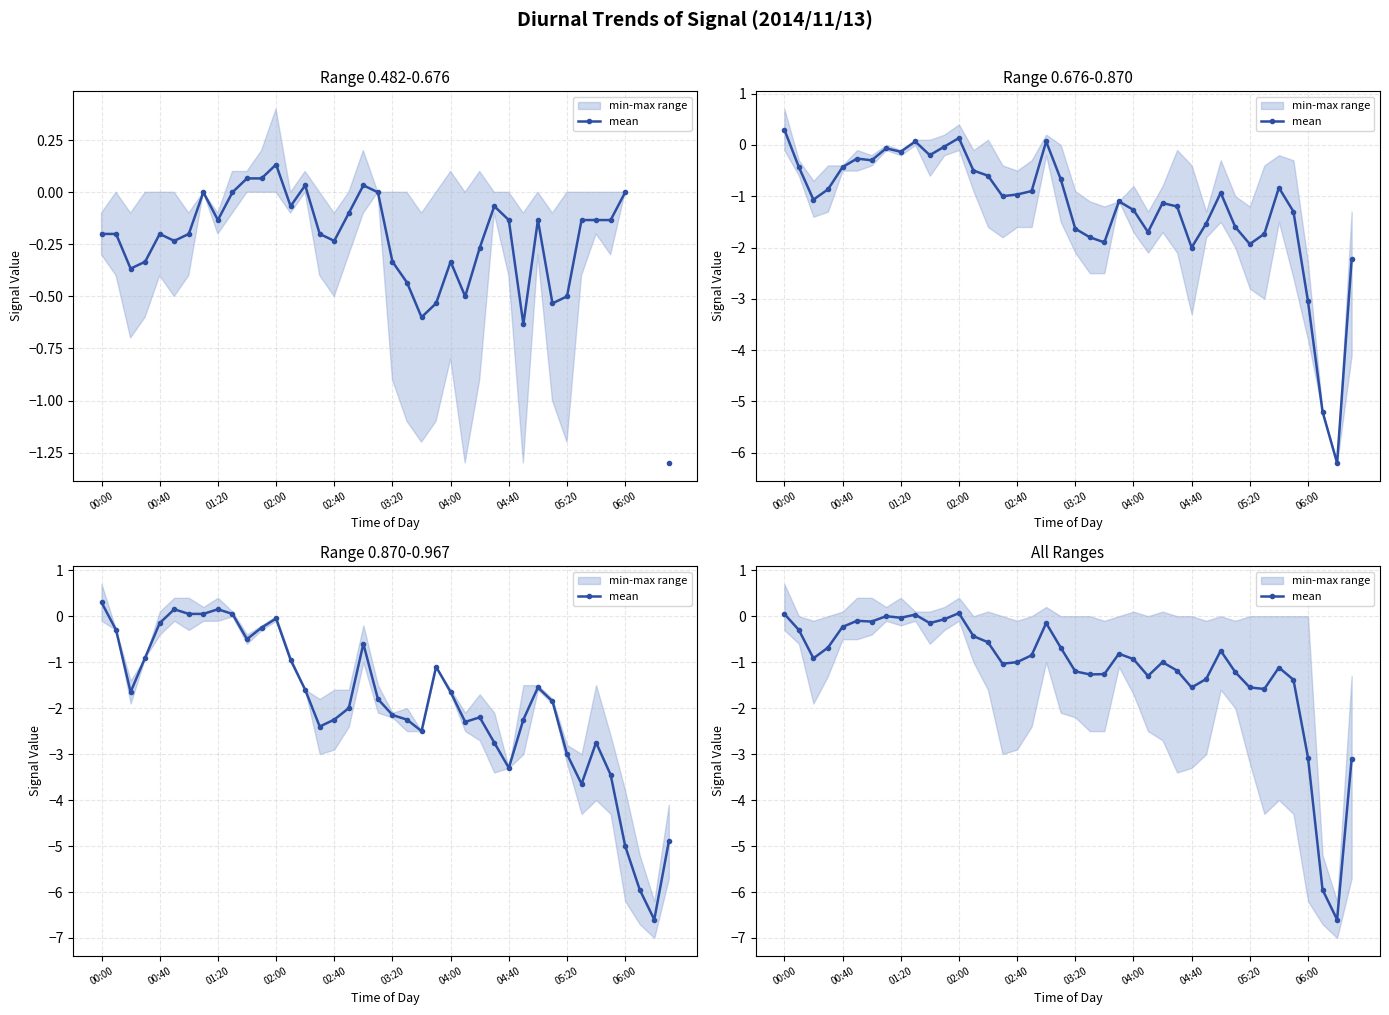

Does the chart display data point markers on the line(s)?

Yes